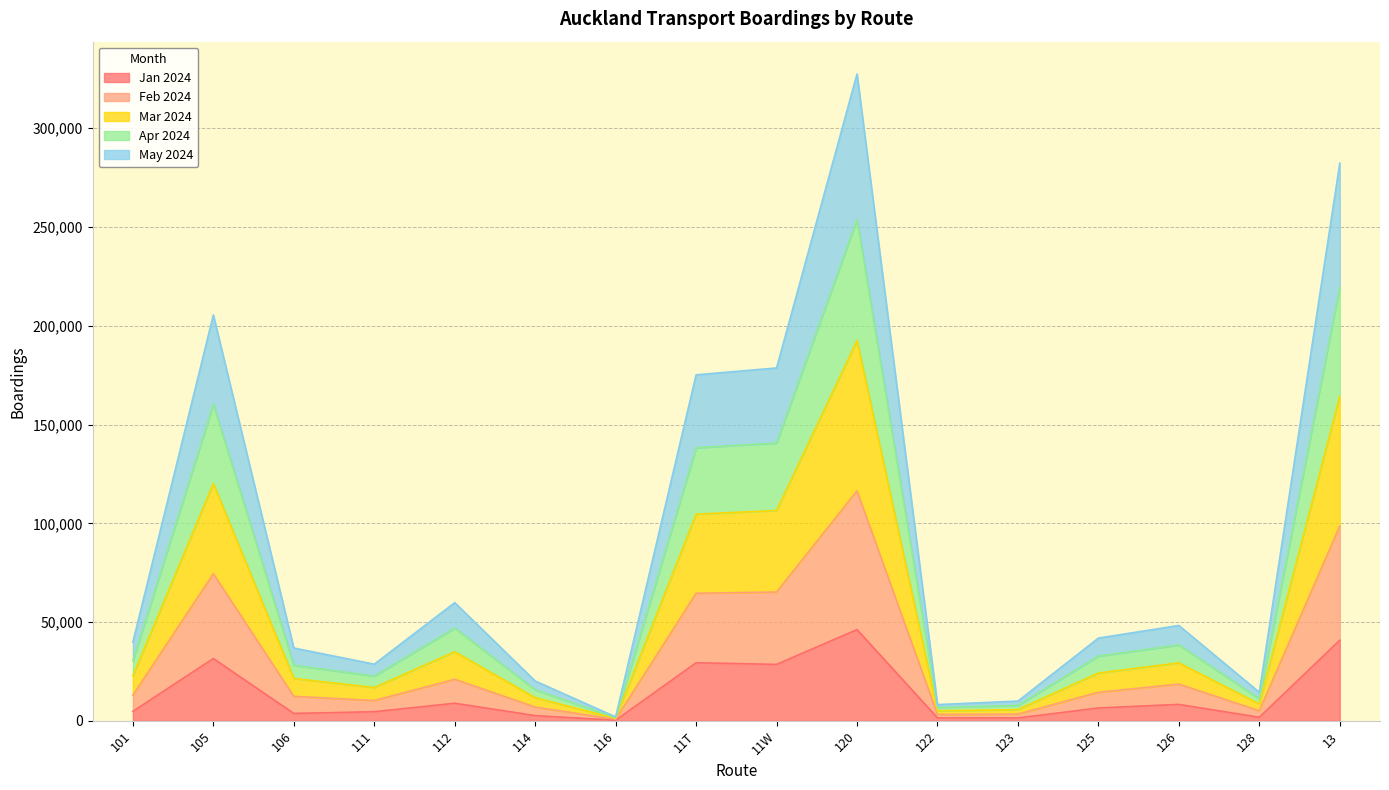

Does the chart display data point markers on the line(s)?

No